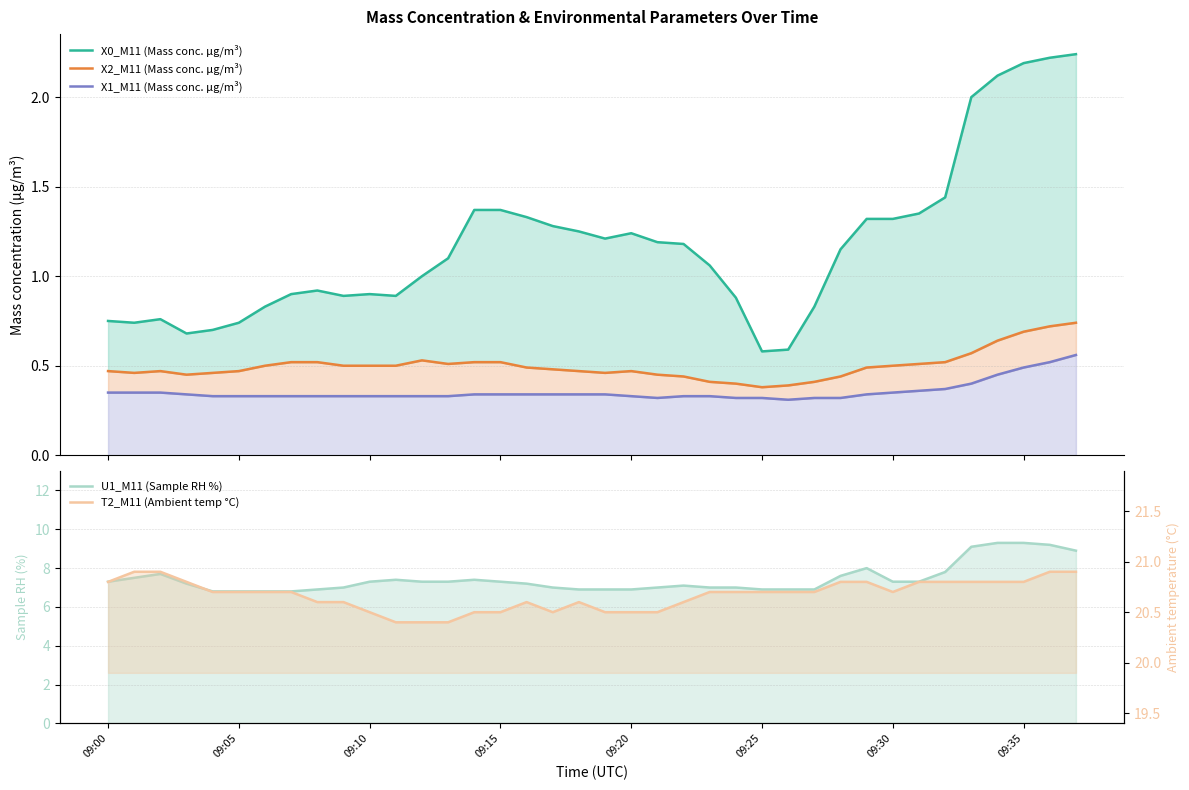

True or false: X1_M11 (Mass conc. μg/m³) has more than 1 points higher than both neighbors.

False